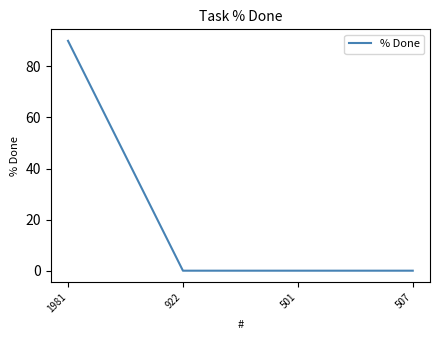

Is it true that the value at 1981 is 90?

True